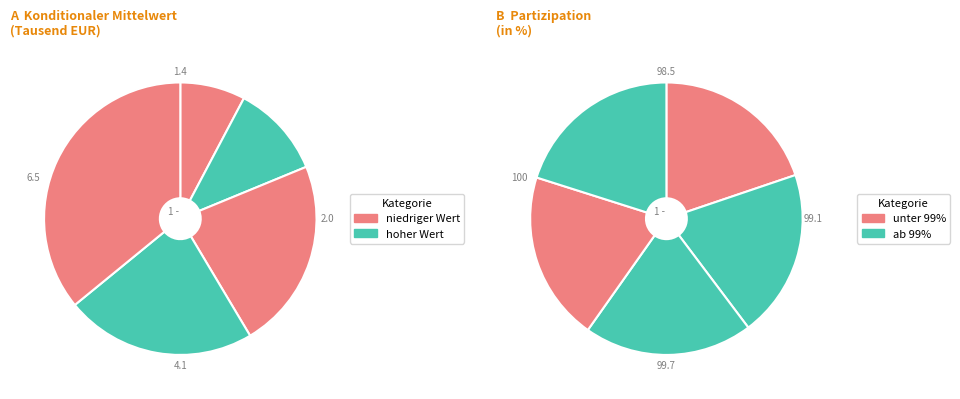

To the nearest percent, what portion does Oberstes Einkommensquintil represent?

20%